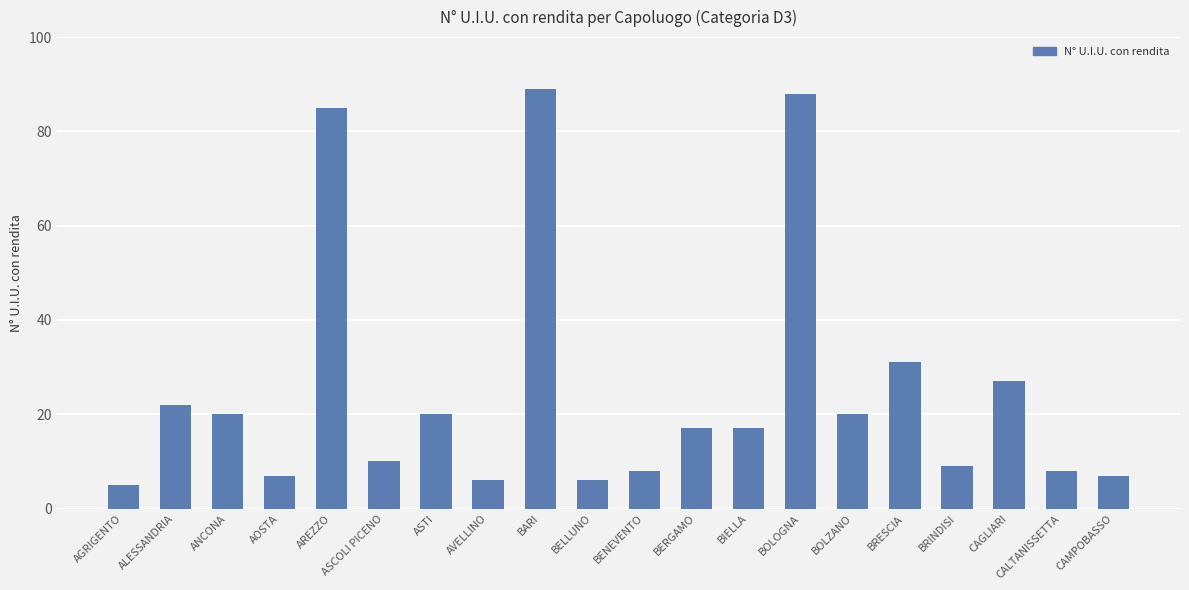

What is the greatest value displayed?

89